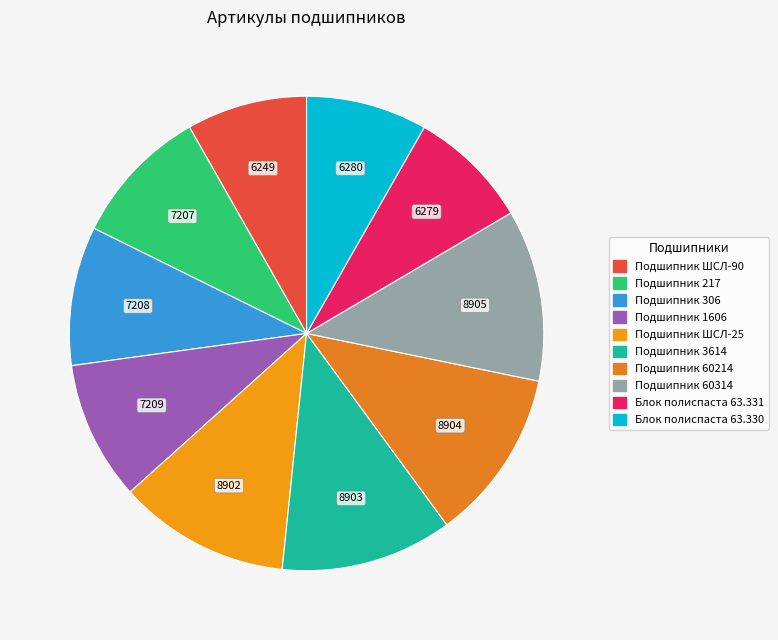

Count the number of slices in the pie.

10